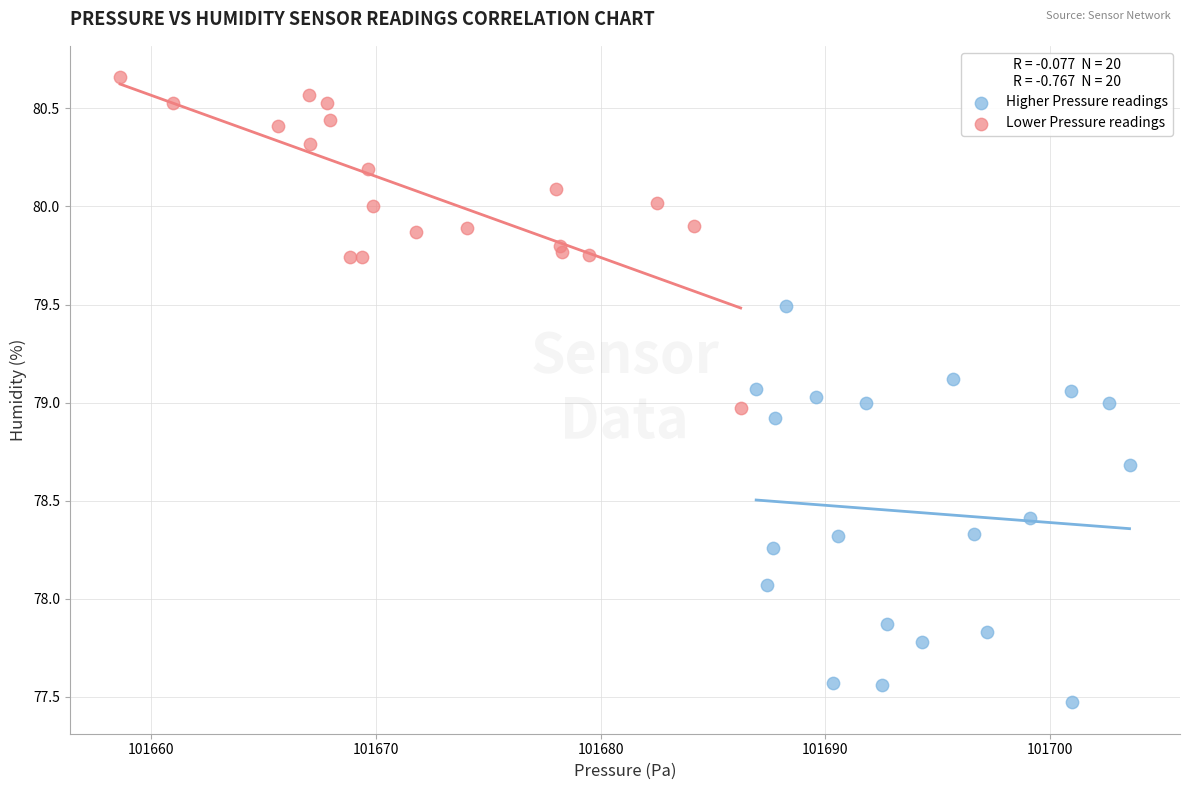

Which series has the largest Y range (max minus min)?

Higher Pressure readings